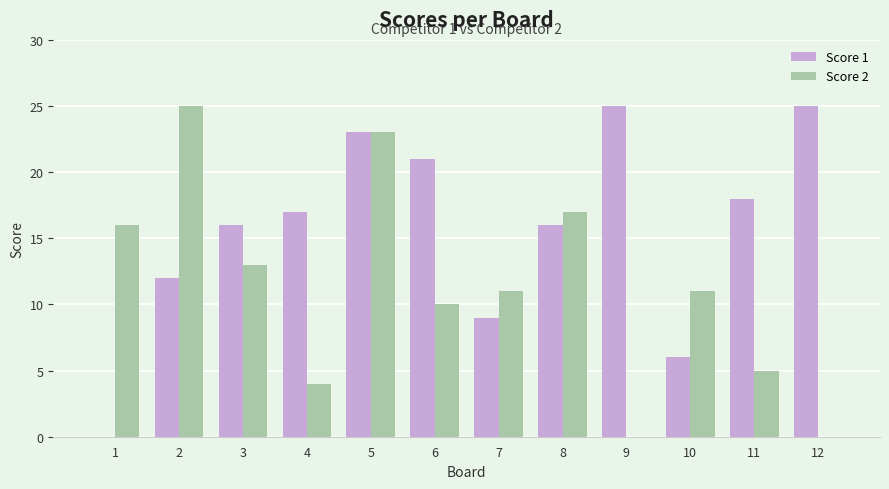

Is the value of Score 2 at 7 greater than the value of Score 1 at 4?

No